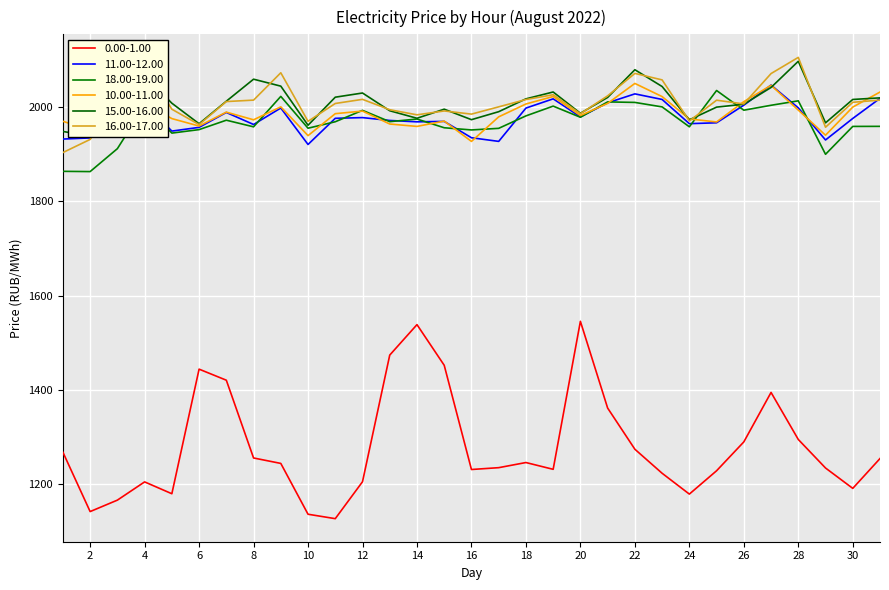

The 0.00-1.00 series shows 1545.3 at 20. True or false?

True